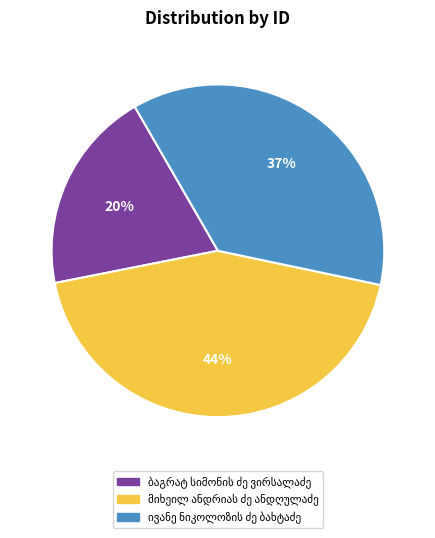

To the nearest percent, what is the average slice percentage?

33%